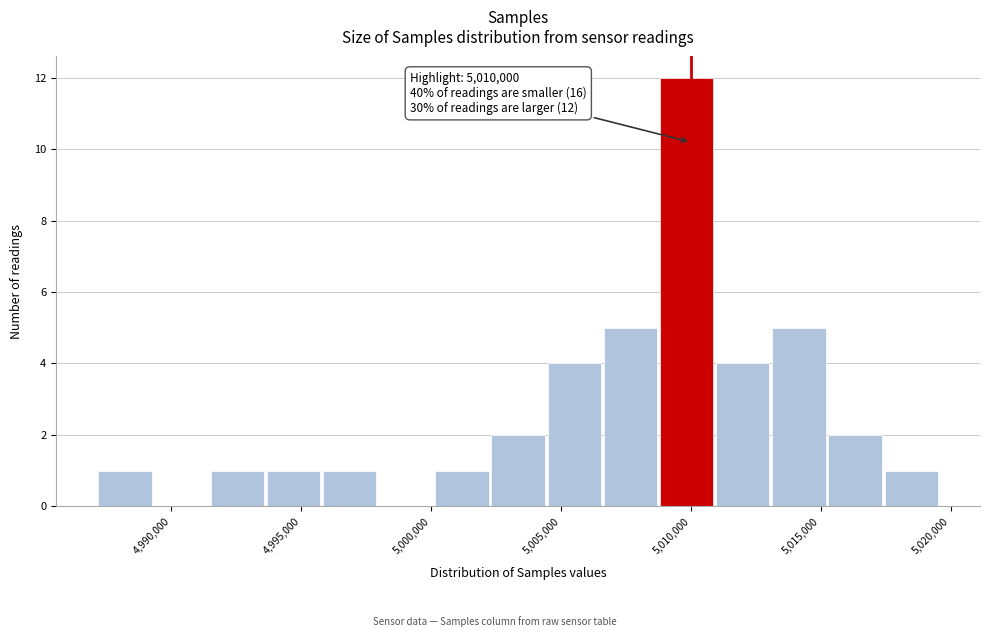

Over which range of the x-axis is the bar tallest?

5009000 to 5011000